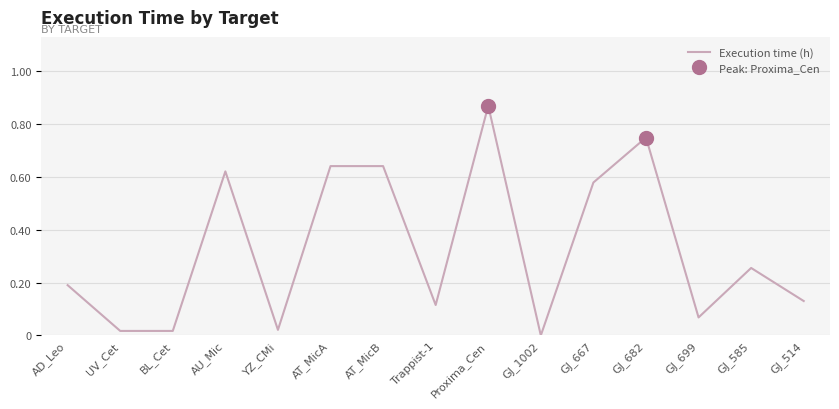

Where is the first local minimum?

YZ_CMi